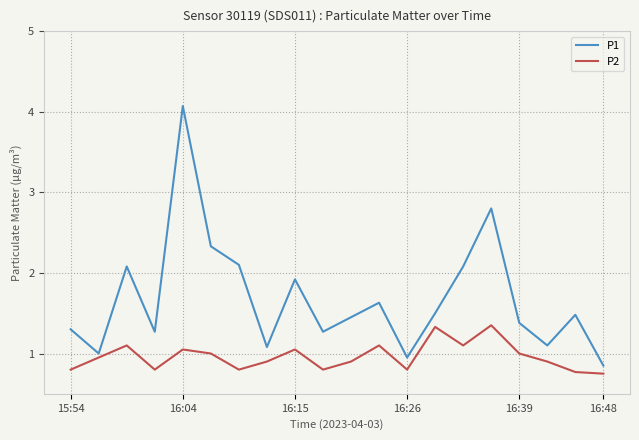

What is the greatest value displayed?

4.1